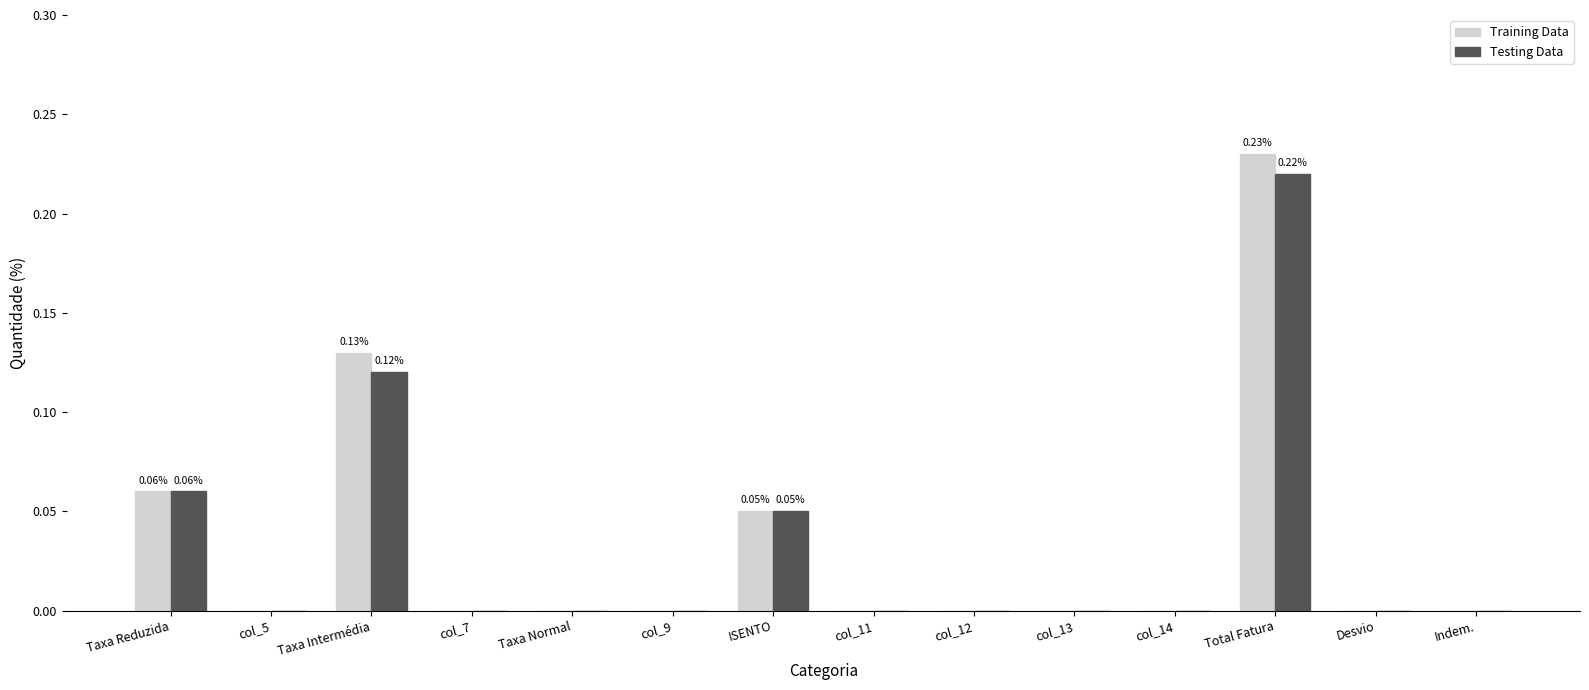

At which category is the sum across all series the highest?

Total Fatura